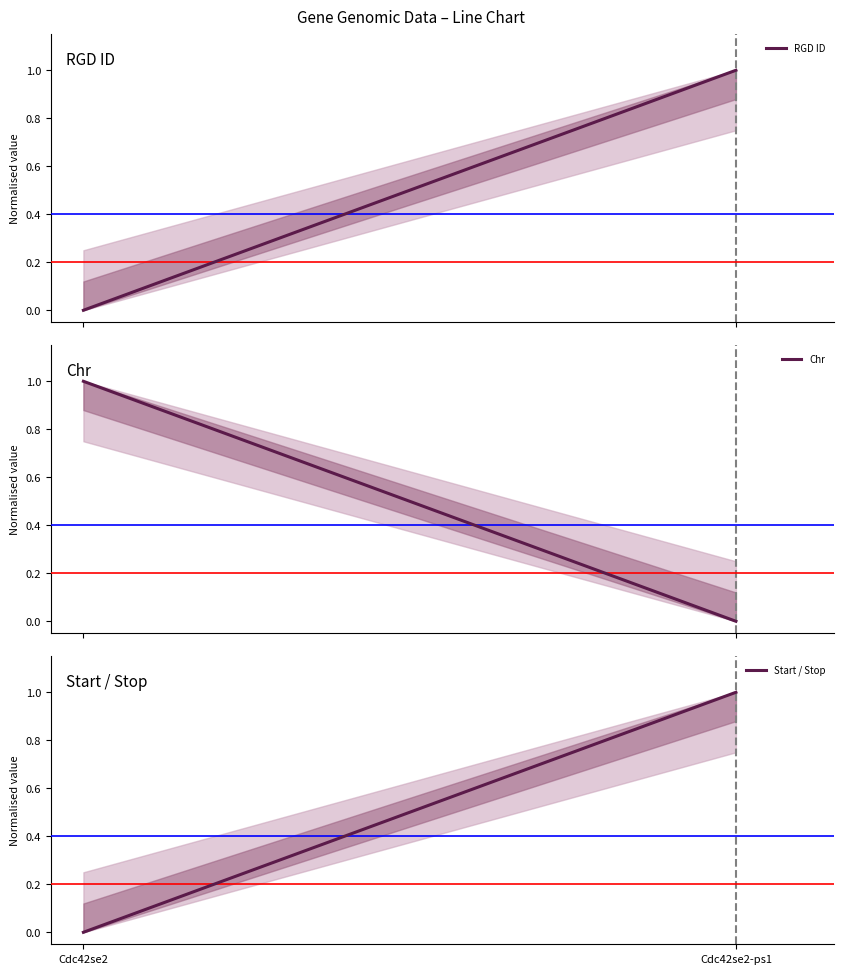

True or false: Start / Stop has a value of 0 at Cdc42se2.

True